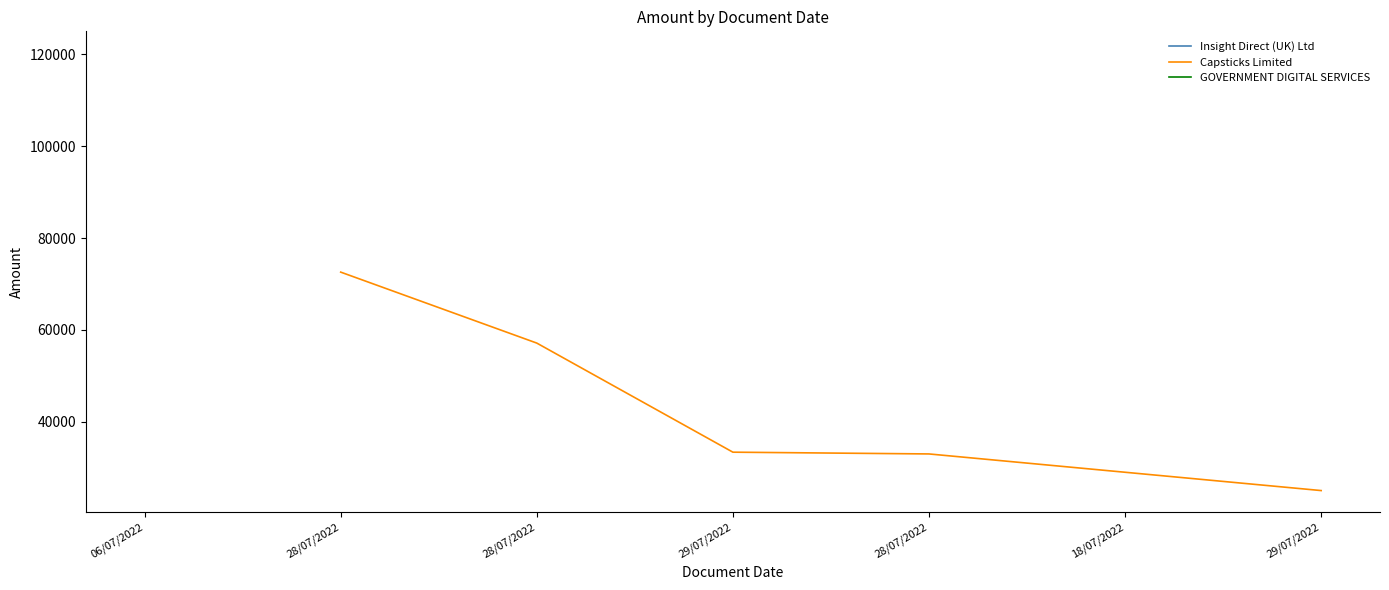

What is the change in value from 28/07/2022 to 29/07/2022?

-23758.8